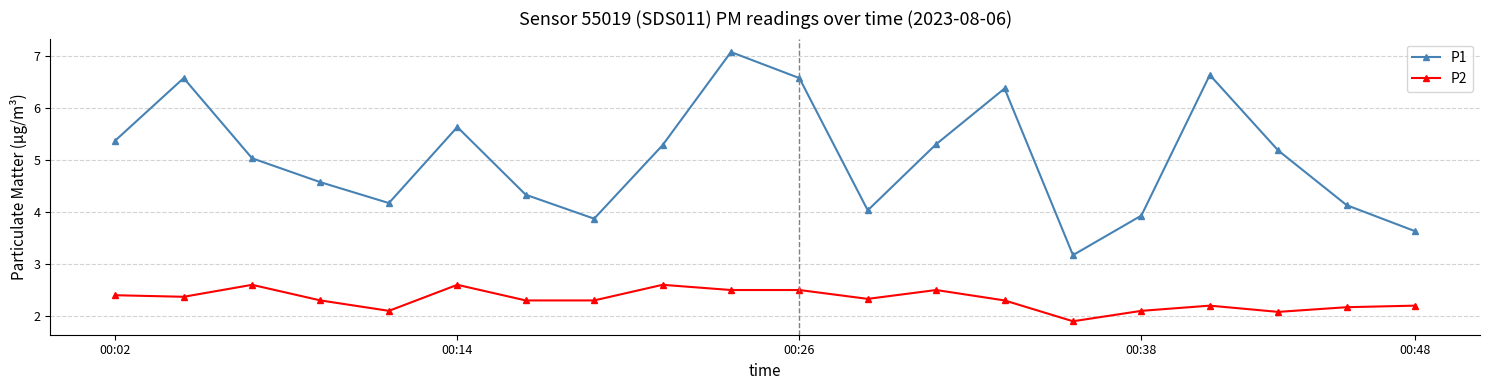

Which series has the widest spread of values?

P1